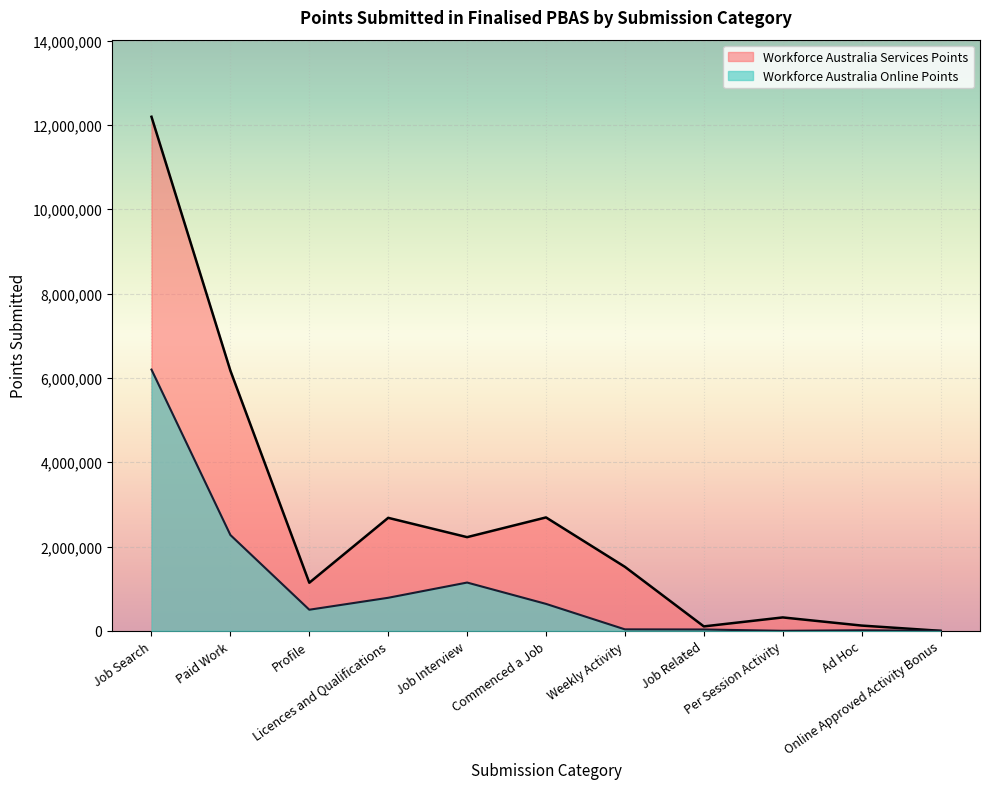

What is the maximum value shown in the chart?

12194930